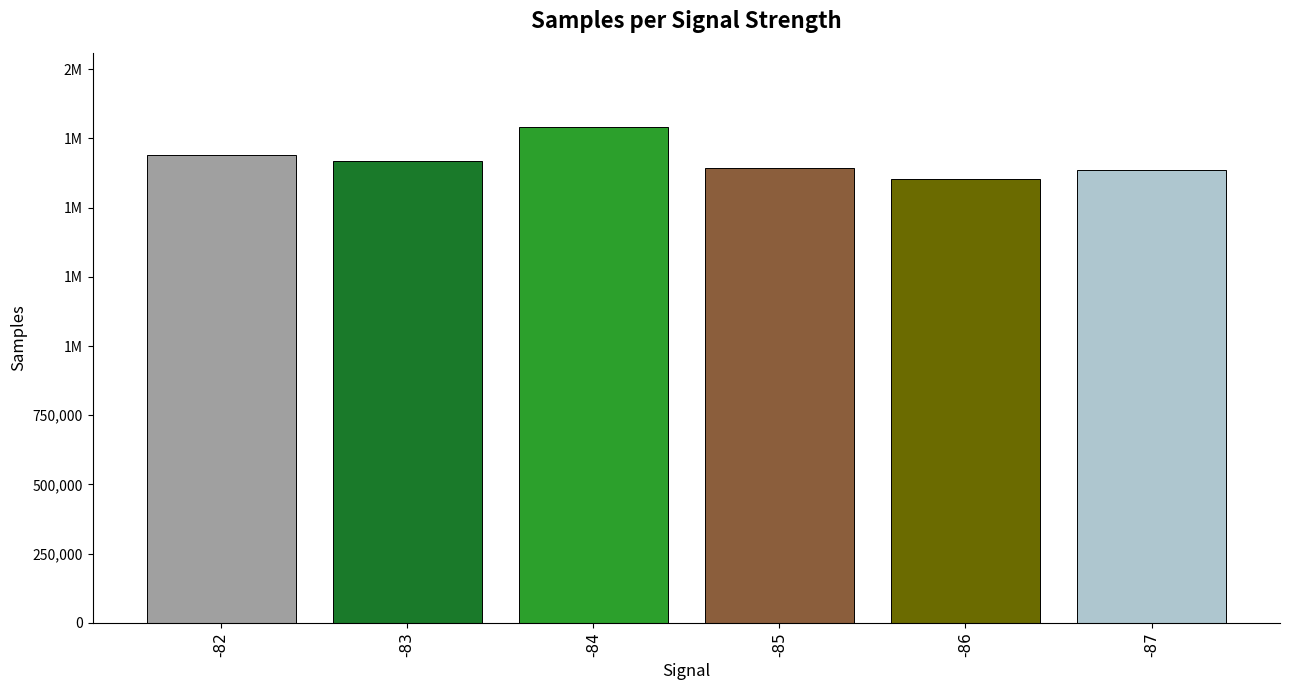

Does the chart contain any negative values?

No